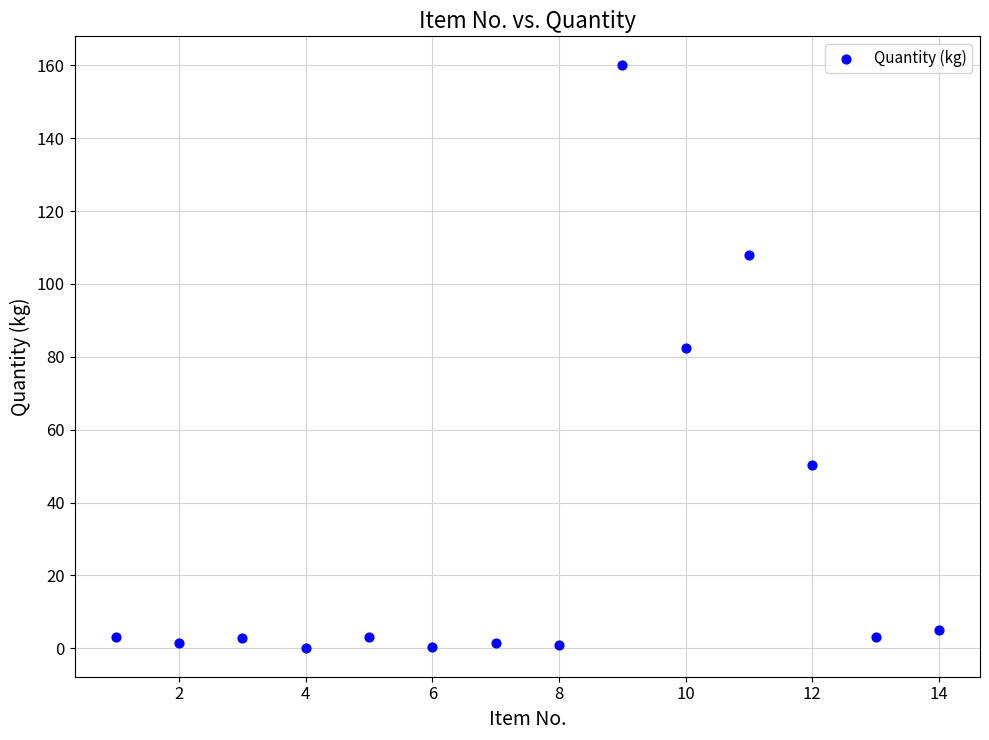

What Y value in the scatter plot is closest to 80?

82.5